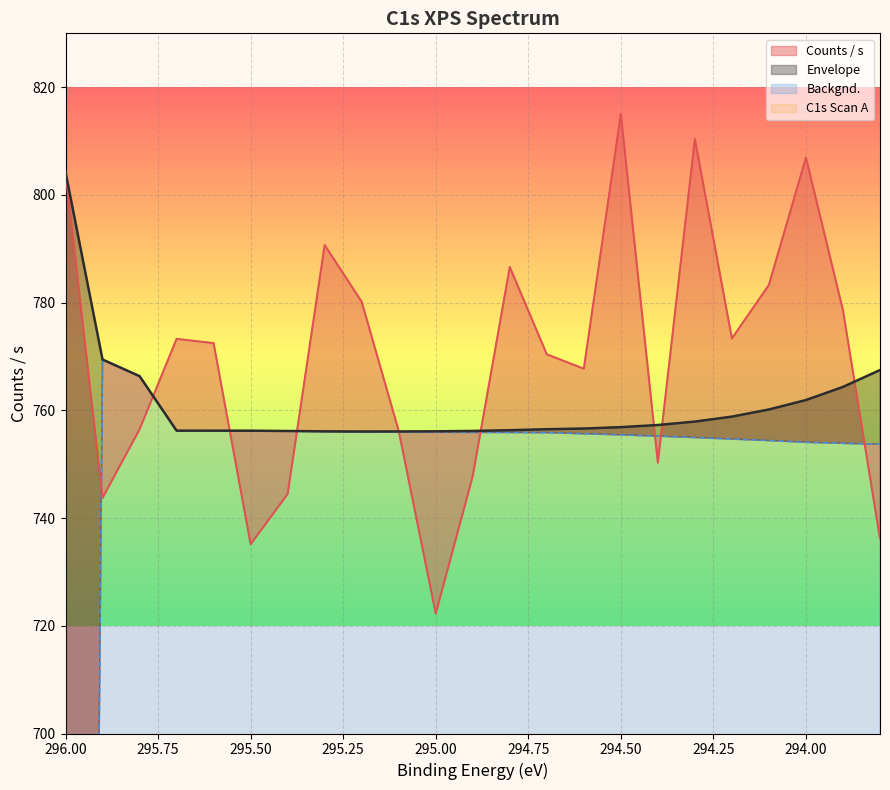

Reading left to right, list all the values displayed in this chart.

Counts / s: 804.2	743.7	756.5	773.3	772.5	735.1	744.5	790.7	780.2	756.2	722.3	747.8	786.6	770.4	767.7	815.0	750.3	810.4	773.3	783.3	806.9	778.6	736.2
Envelope: 804.2	769.4	766.3	756.2	756.2	756.2	756.2	756.1	756.1	756.1	756.1	756.2	756.3	756.5	756.6	756.9	757.3	757.9	758.8	760.2	761.9	764.4	767.5
Backgnd.: 0.0	769.4	766.3	756.2	756.2	756.2	756.1	756.1	756.0	756.0	755.9	755.9	755.9	755.9	755.7	755.5	755.2	755.0	754.7	754.4	754.1	753.9	753.7